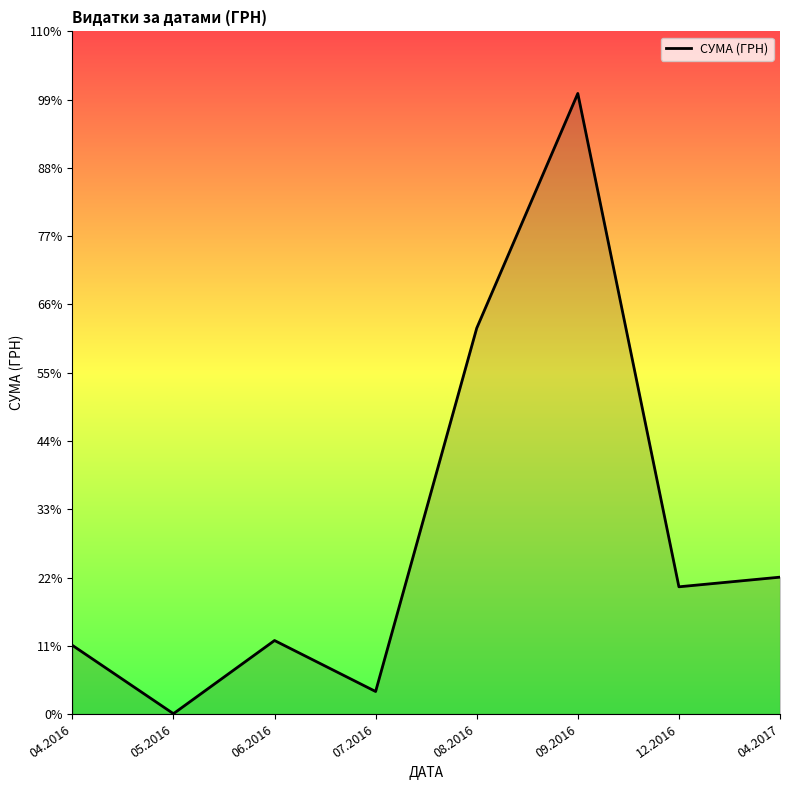

True or false: there are more than 1 points higher than both neighbors.

True